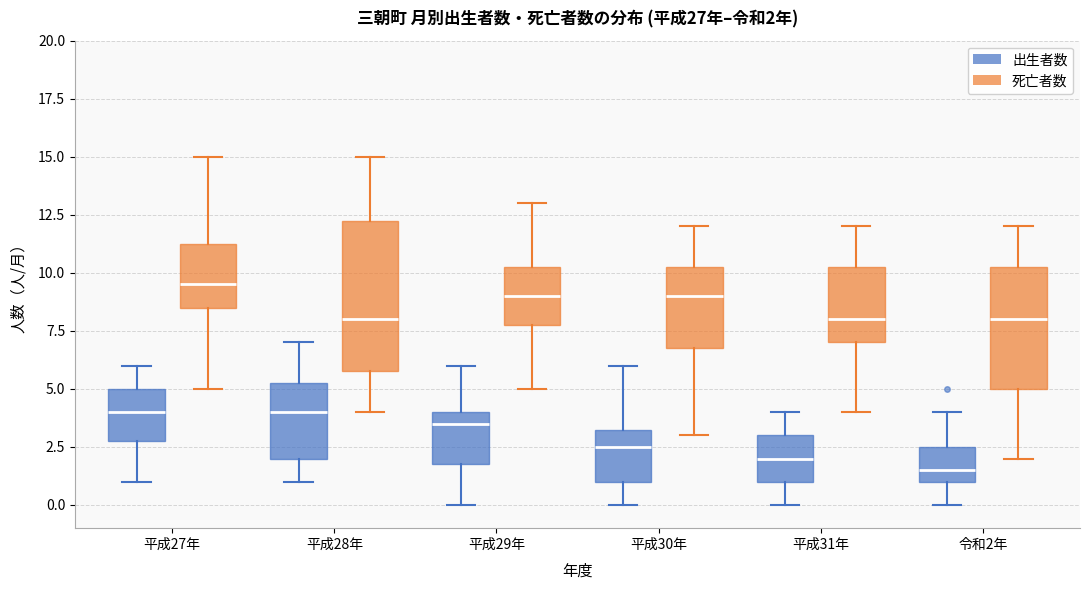

Which box's median line is the lowest?

令和2年 (出生者数)